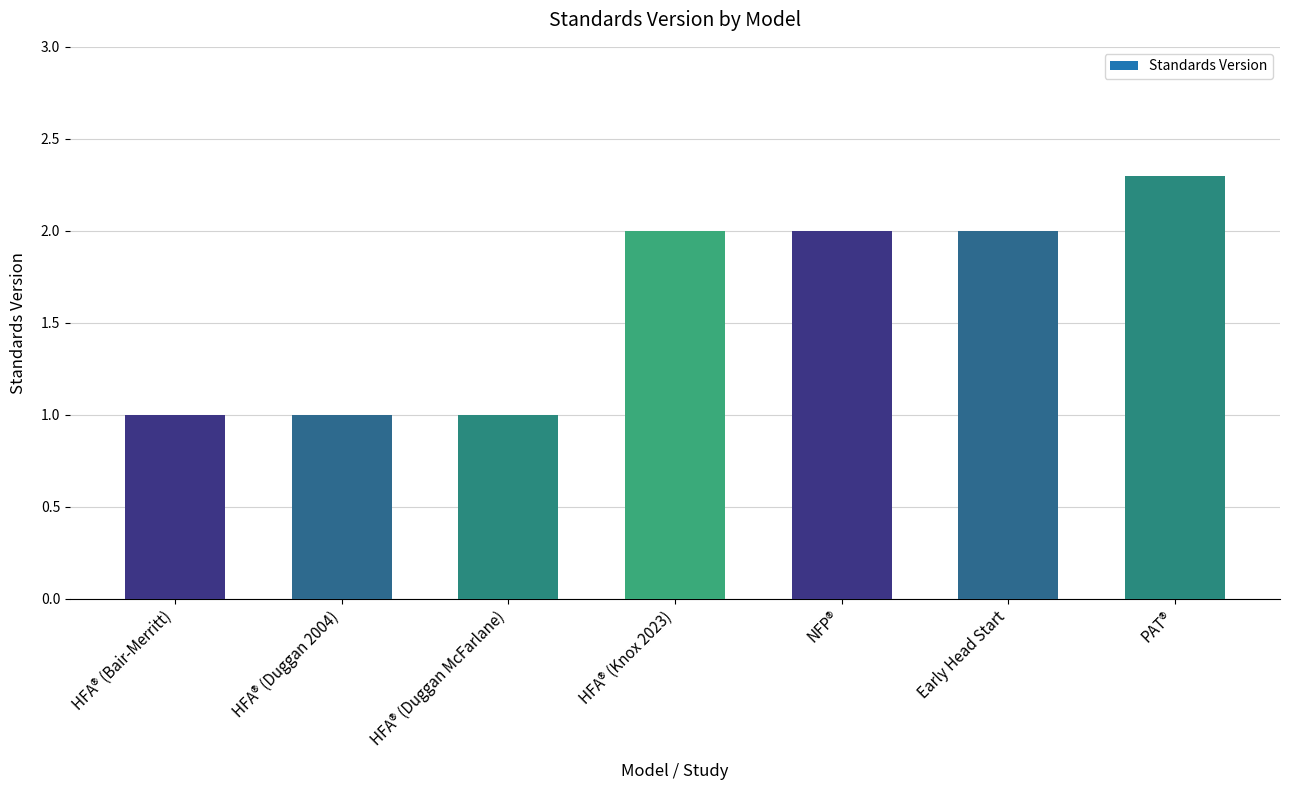

Reading left to right, extract all data points from this chart.

HFA® (Bair-Merritt)=1.0	HFA® (Duggan 2004)=1.0	HFA® (Duggan McFarlane)=1.0	HFA® (Knox 2023)=2.0	NFP®=2.0	Early Head Start=2.0	PAT®=2.3